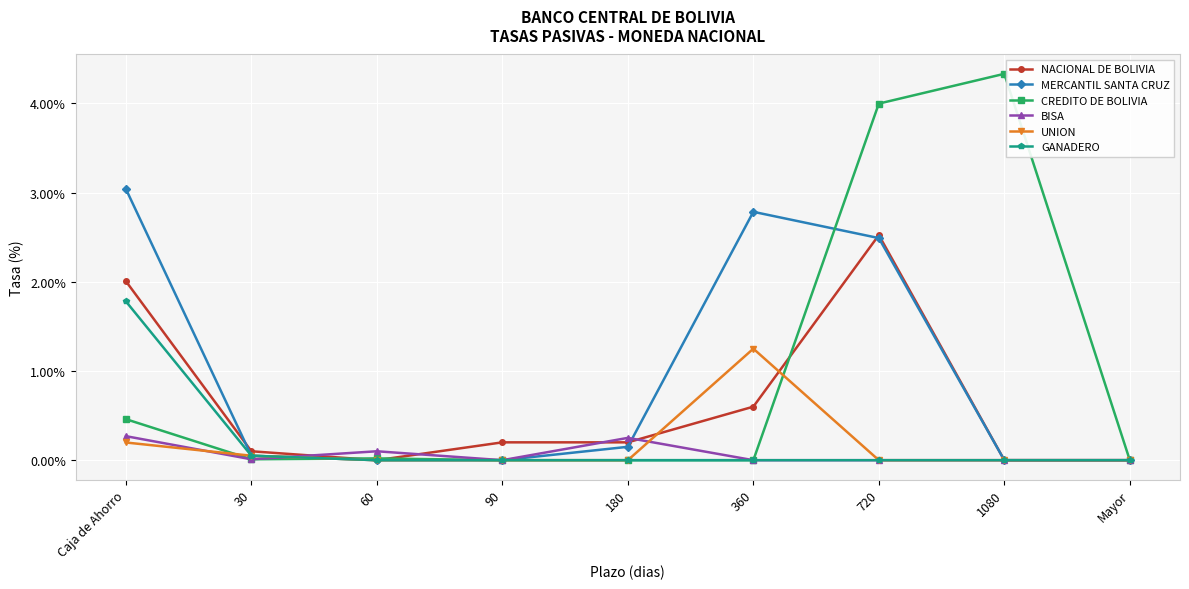

What is the total value across all series at Caja de Ahorro?

7.8